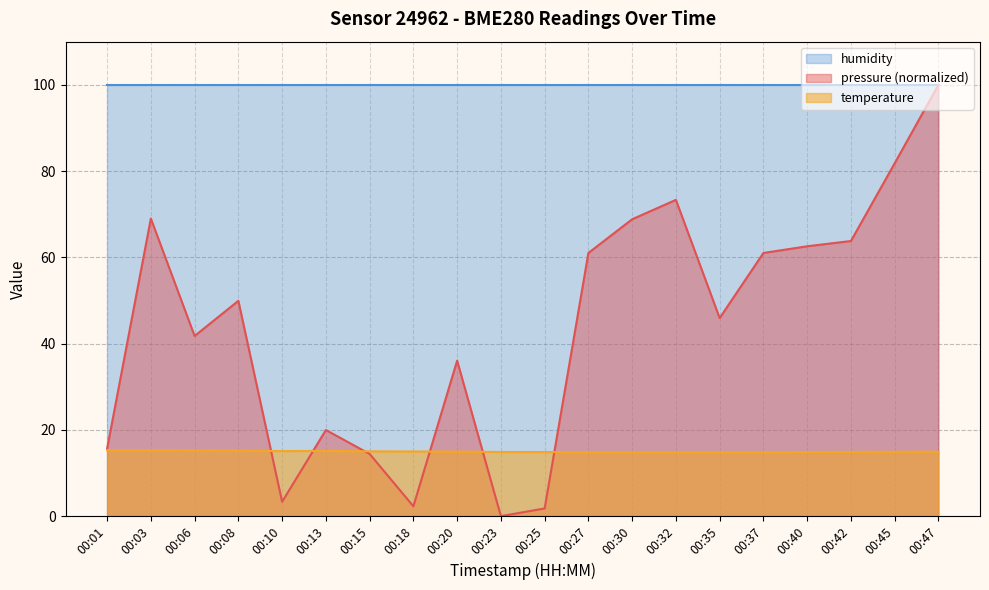

At which category does temperature reach its first local peak?

00:13